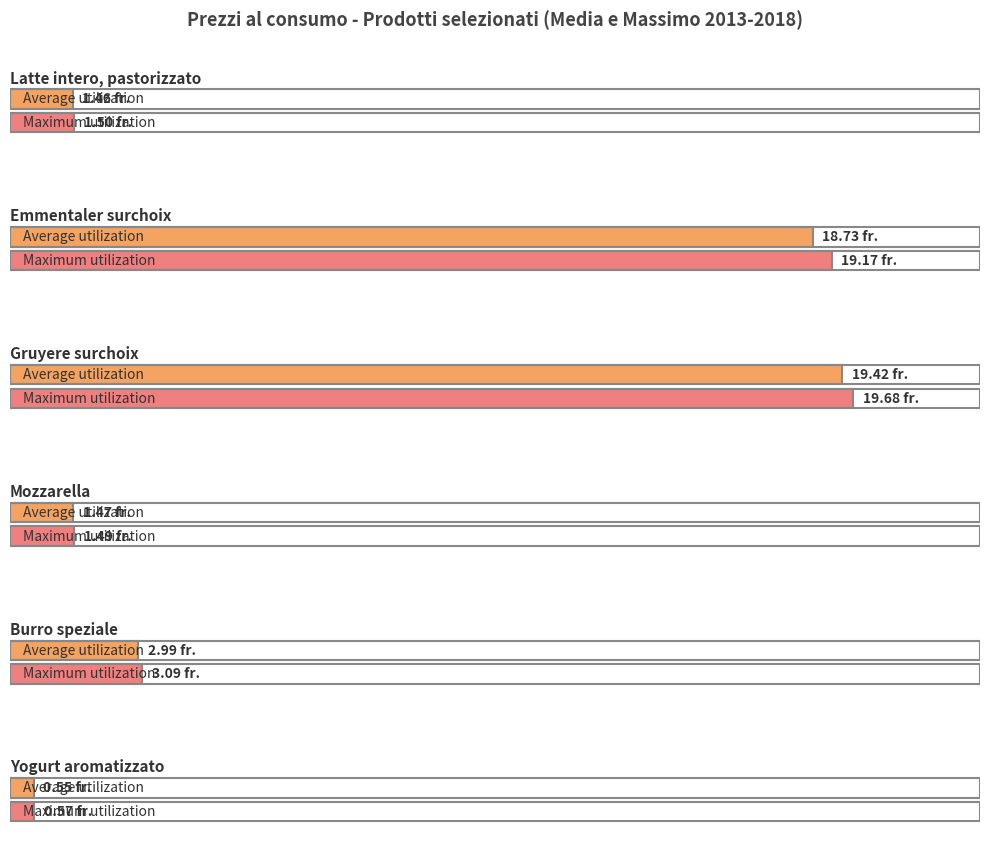

What is the difference between the highest and lowest values at 2017?

19.1